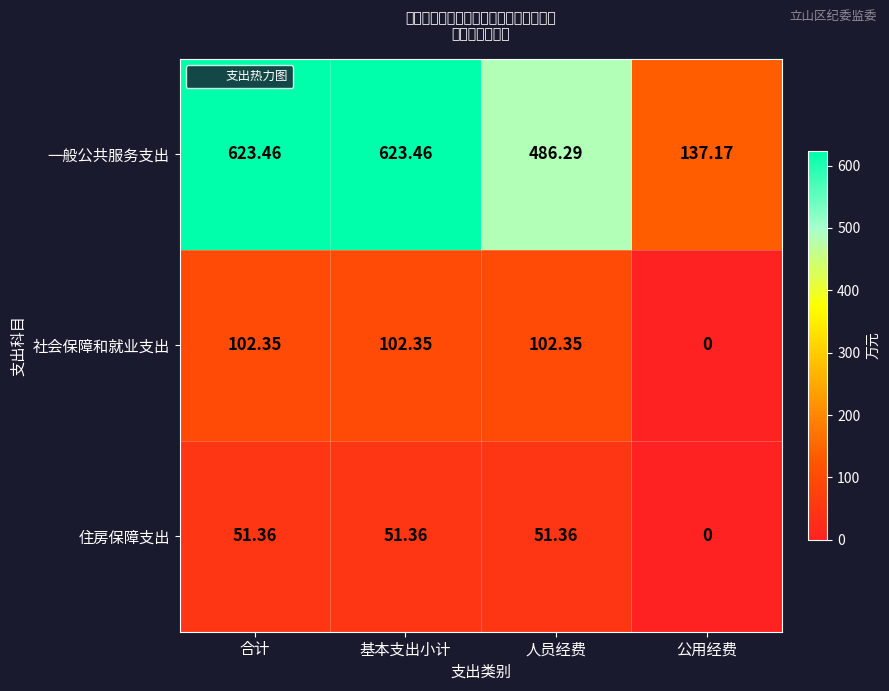

Which category has the lowest value across all series?

公用经费